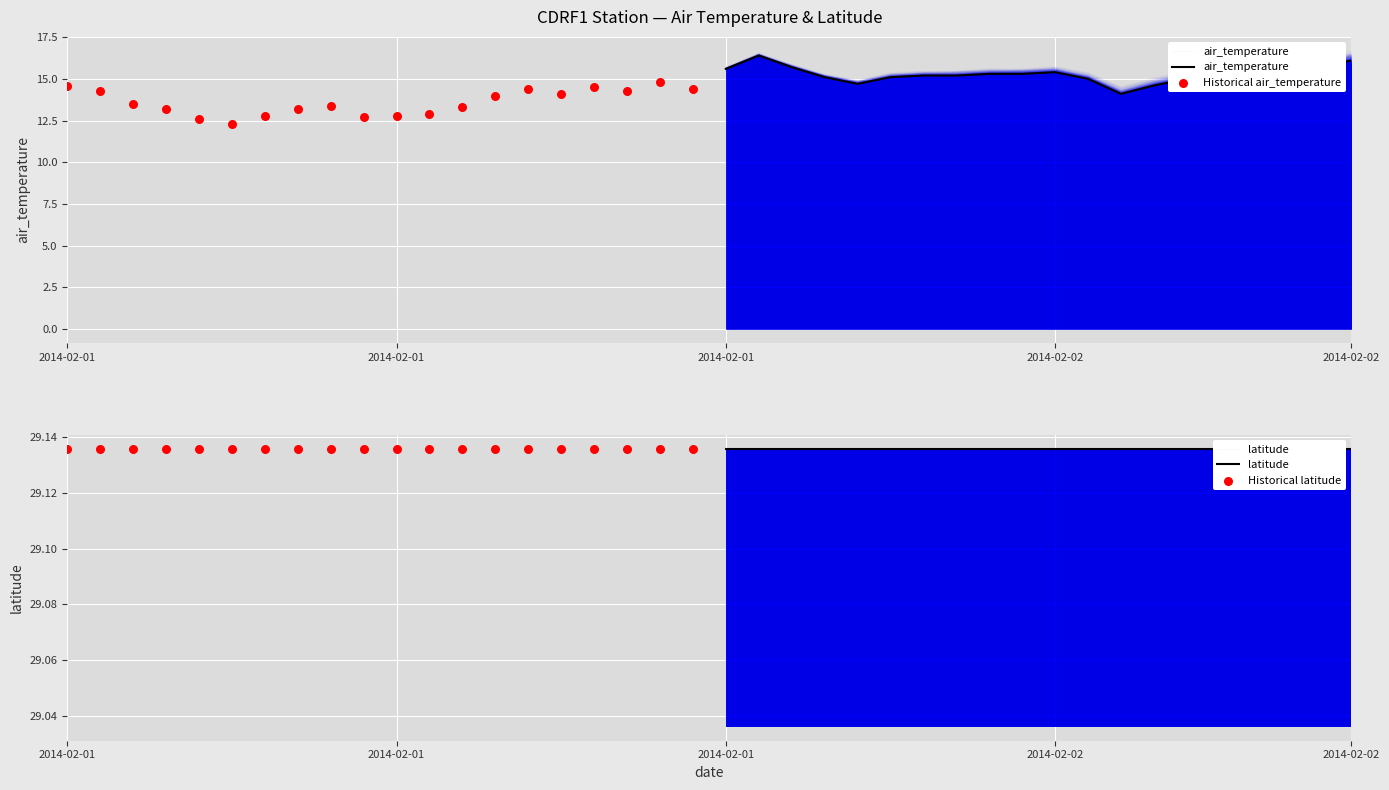

Which series reaches the minimum Y coordinate?

Historical air_temperature